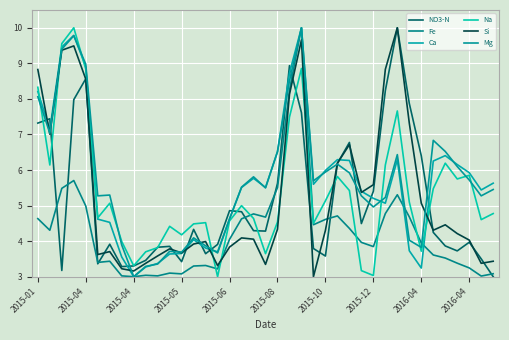

What is the difference between the maximum and second lowest values in the NO3-N series?

6.8